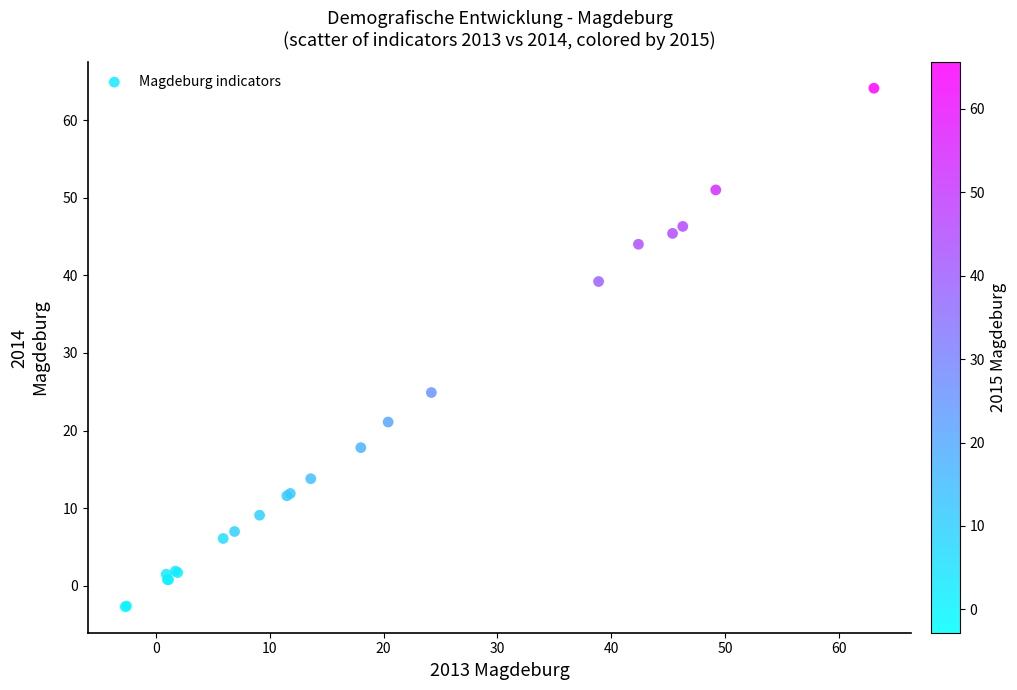

What Y value in the scatter plot is closest to 30?

24.9